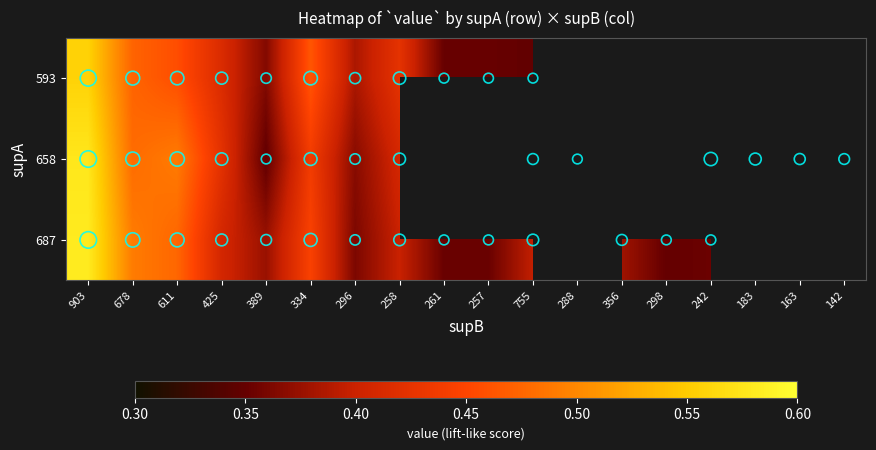

The value of 658 at 903 is 0.9. True or false?

False